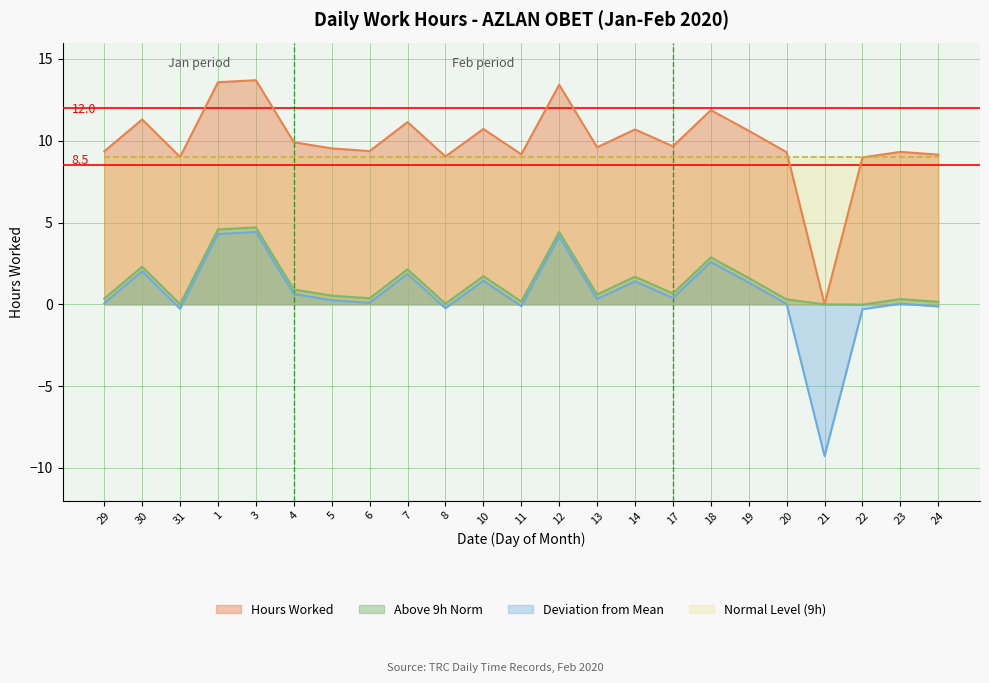

Read the Hours Worked value at 24.

9.2